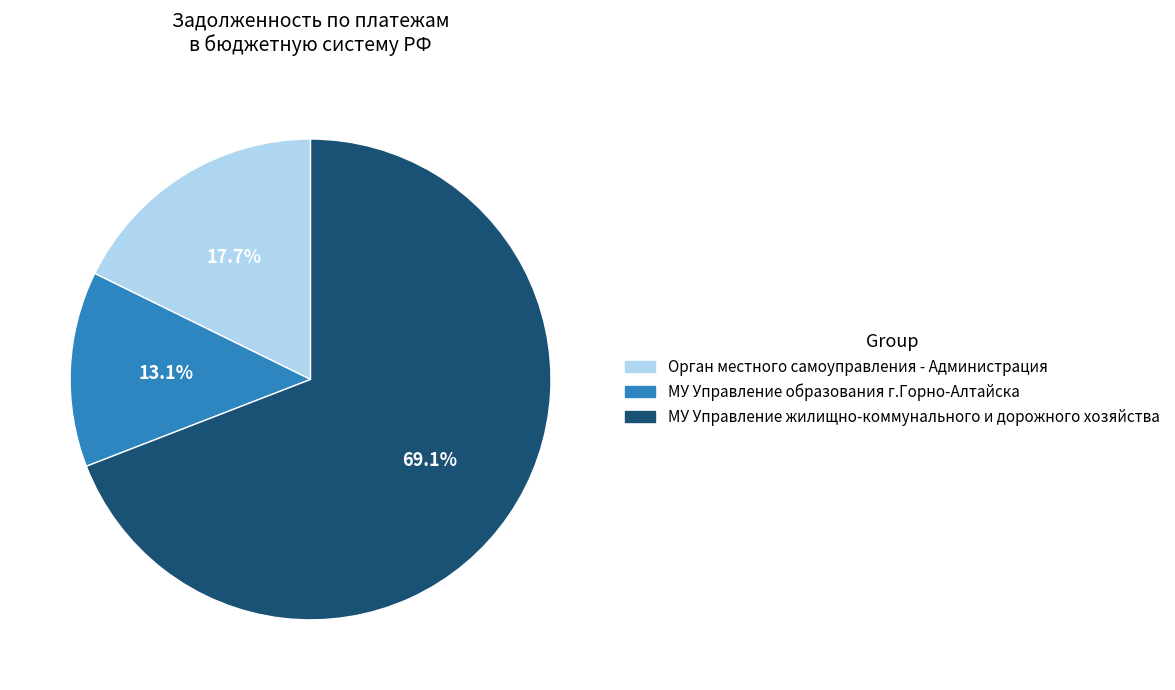

To the nearest percent, what is the average slice percentage?

33%